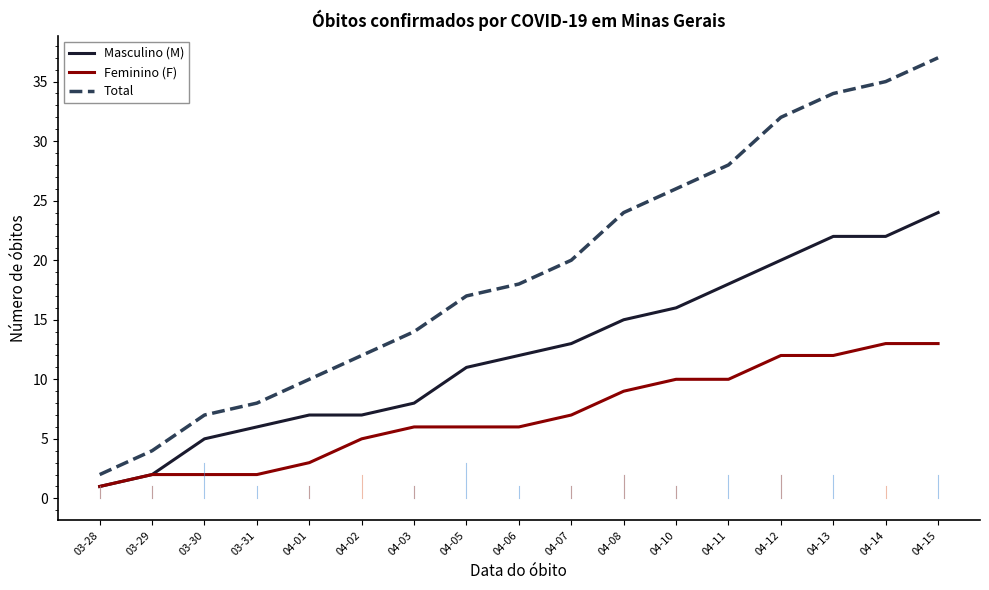

Rank the series at 04-03 from highest to lowest value.

Total, Masculino (M), Feminino (F)